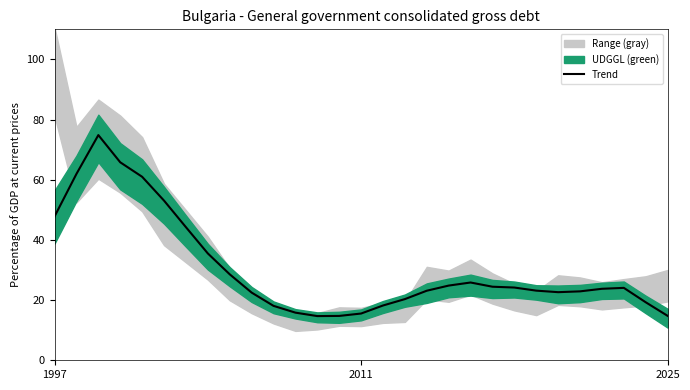

How many data points are less than 23?

12